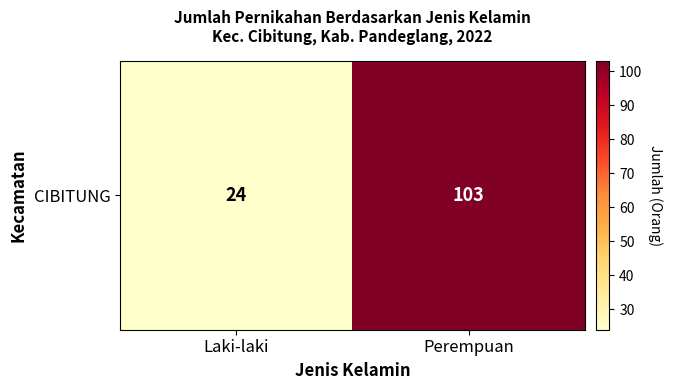

List the labels in order of value, smallest first.

Laki-laki, Perempuan